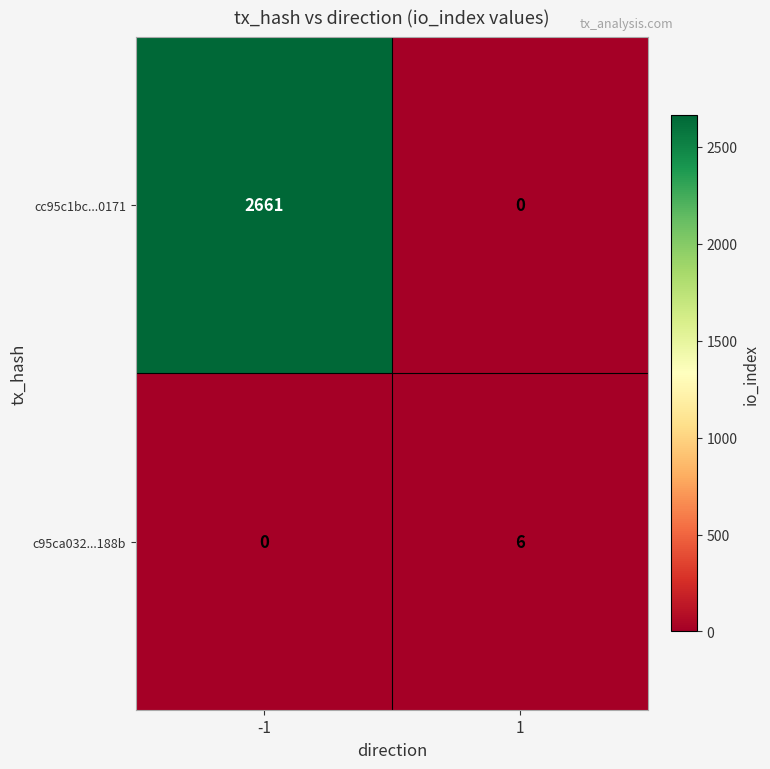

Reading left to right, transcribe all the data shown in this chart.

cc95c1bc...0171: 2661	0
c95ca032...188b: 0	6